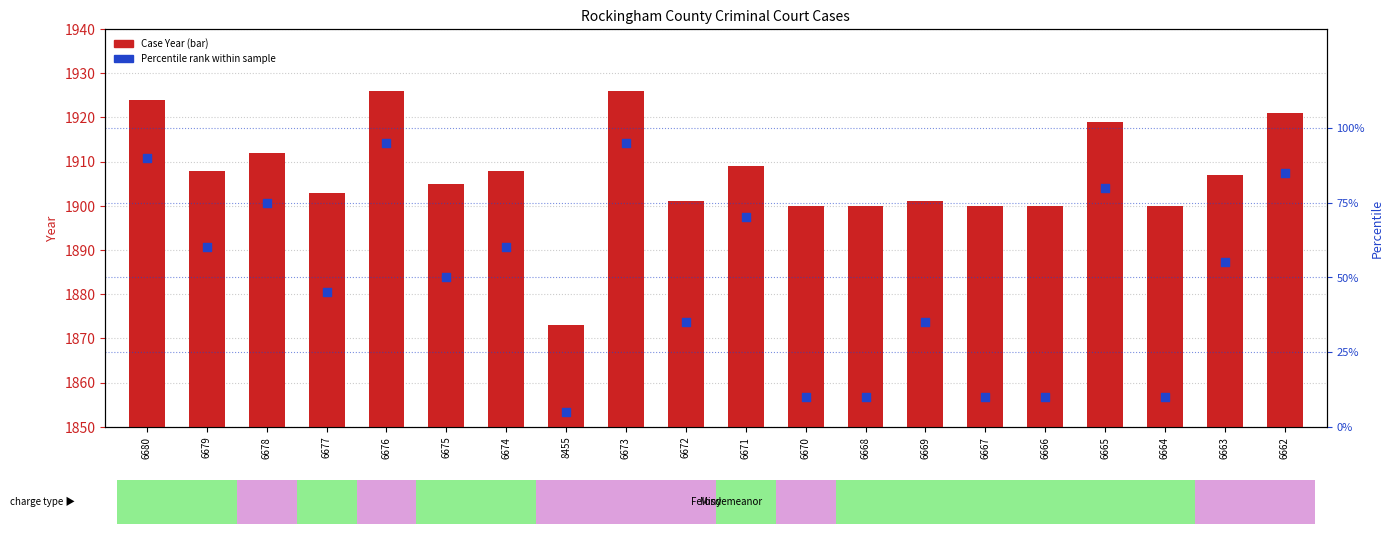

At which category is the sum across all series the highest?

6676